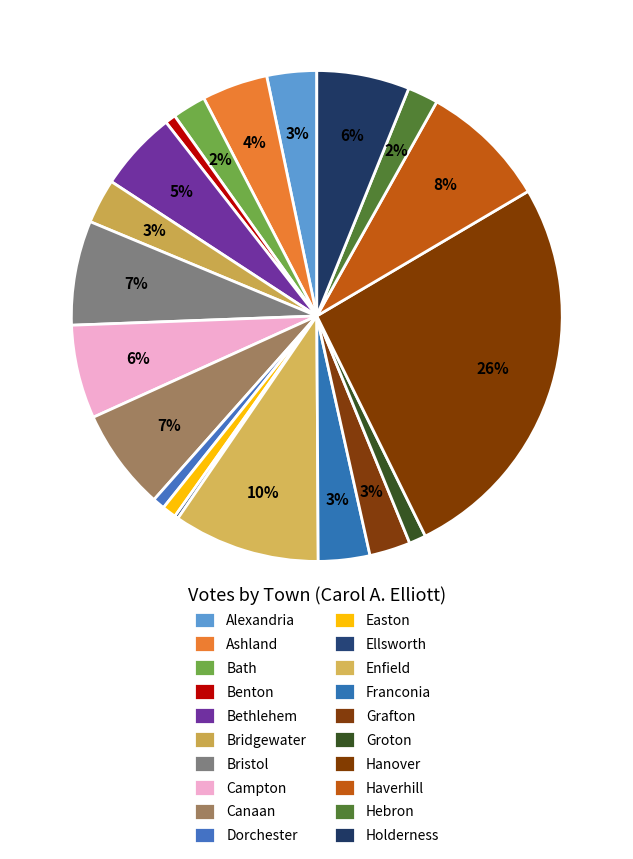

How many segments does this pie chart have?

20